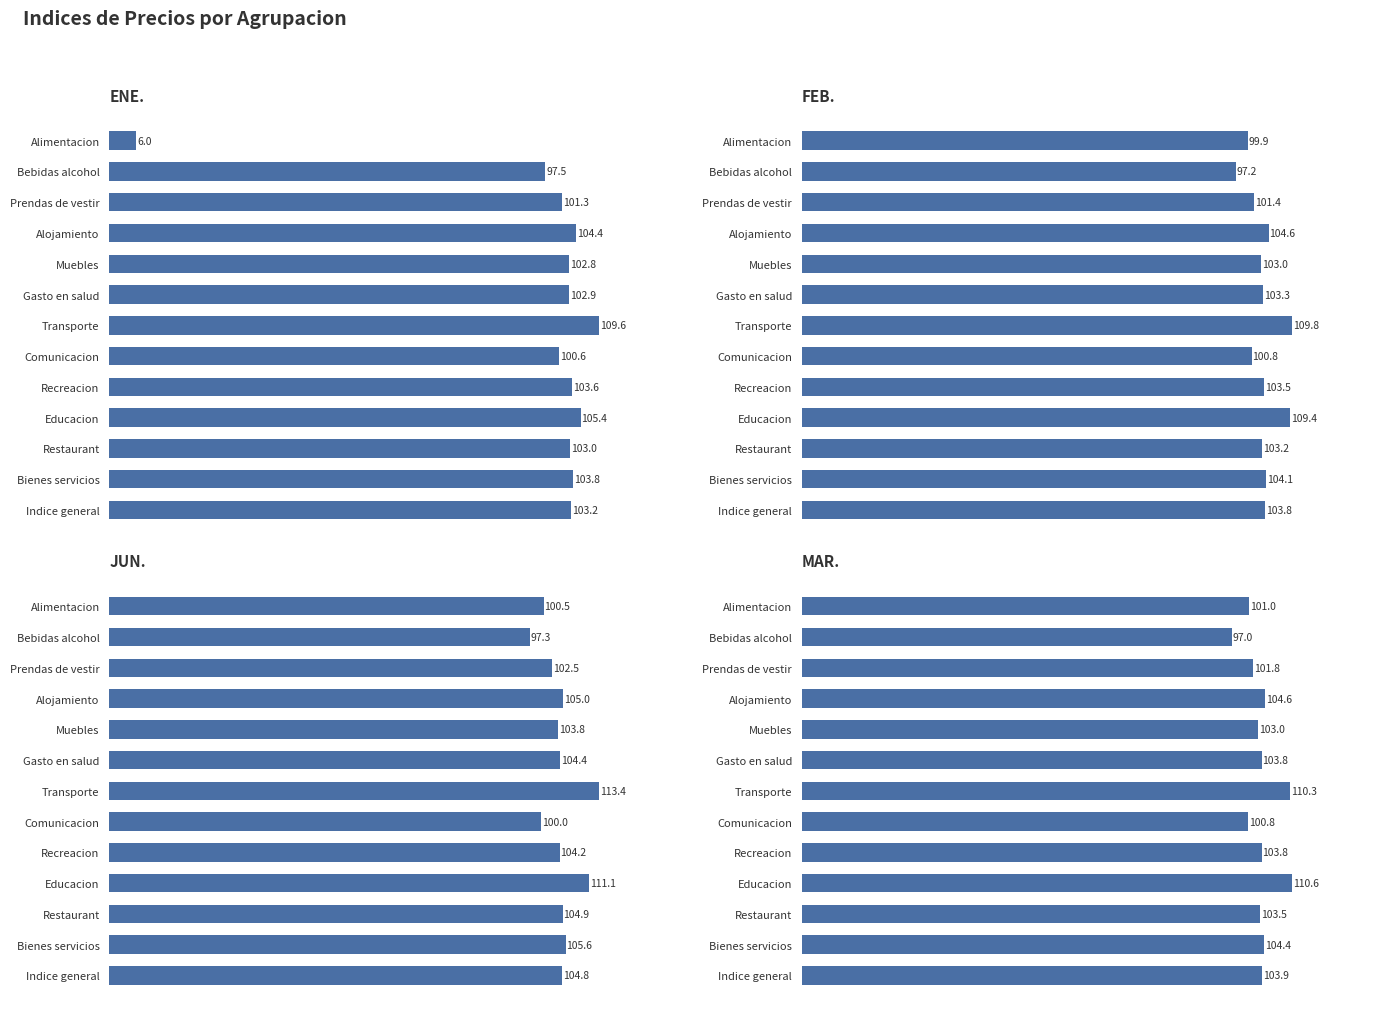

At how many categories does at least one series exceed 31?

13